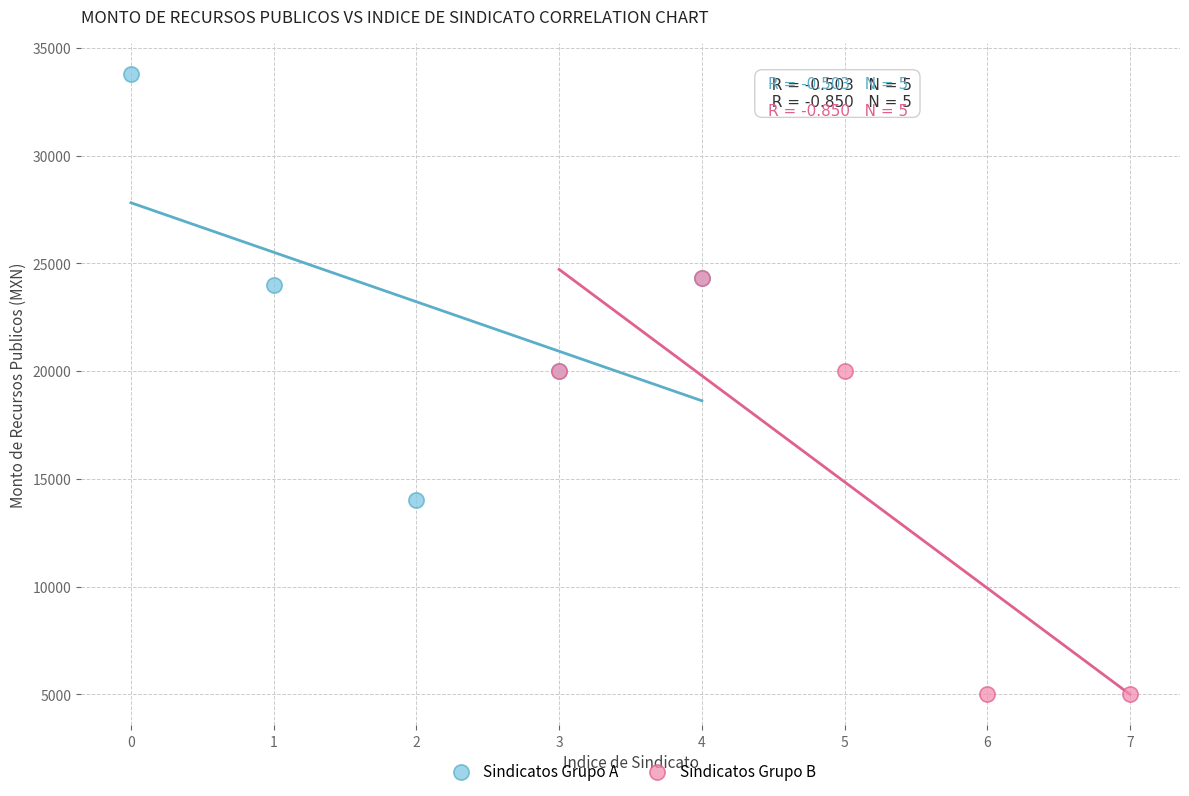

Which series contains the highest Y value?

Sindicatos Grupo A